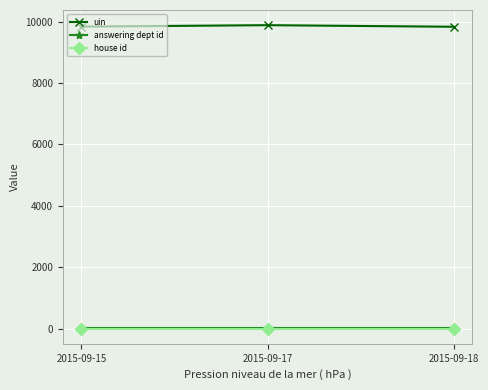

The value of uin at 2015-09-17 is 13540. True or false?

False